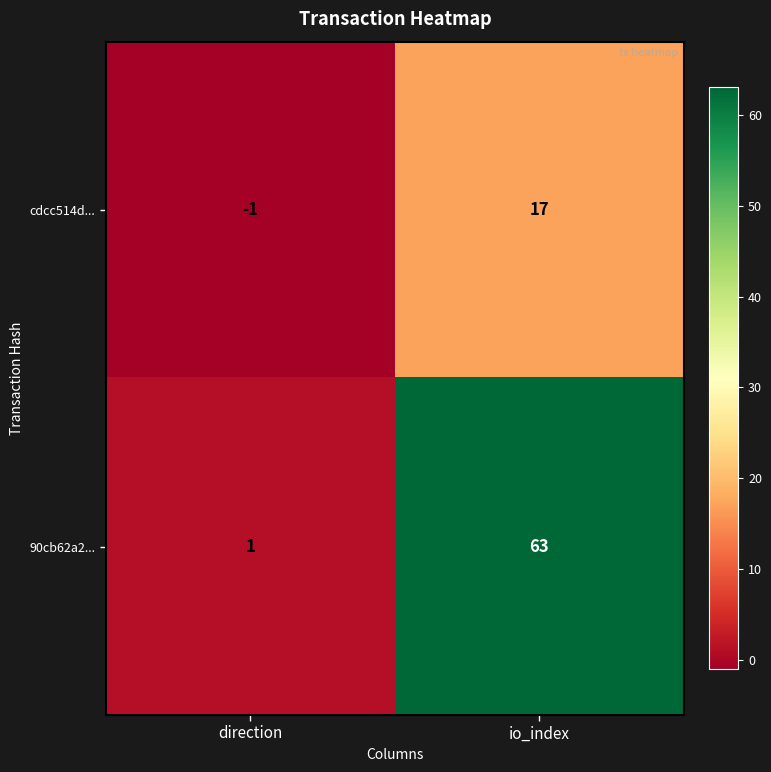

At how many categories does at least one series exceed 23?

1